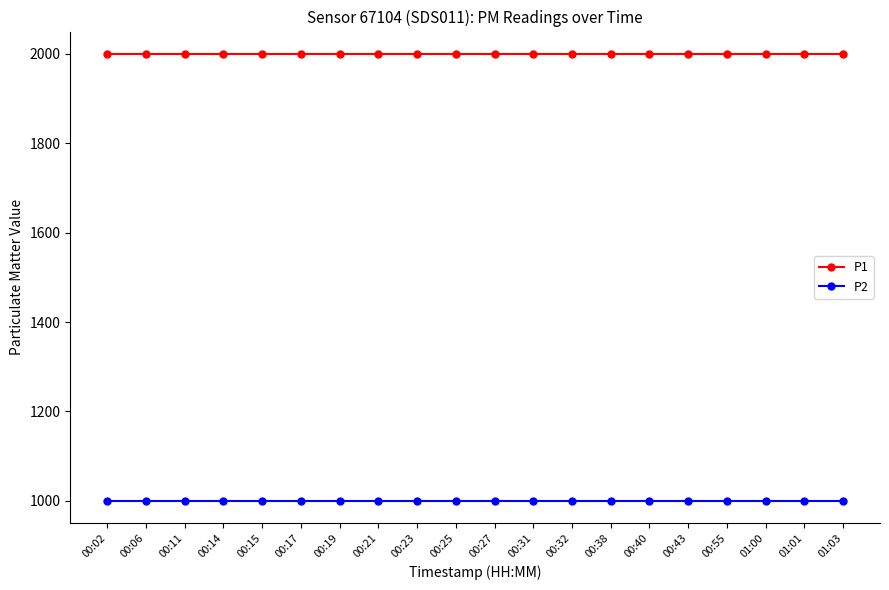

What is the difference between the highest and lowest values at 01:01?

1000.0